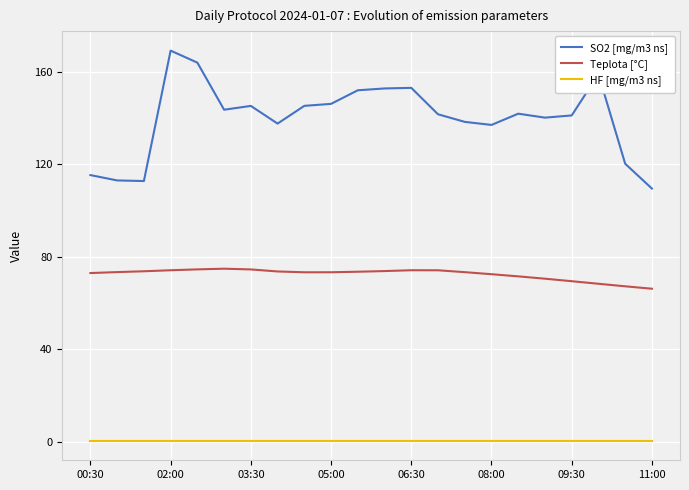

True or false: HF [mg/m3 ns] and Teplota [°C] intersect in this chart.

False